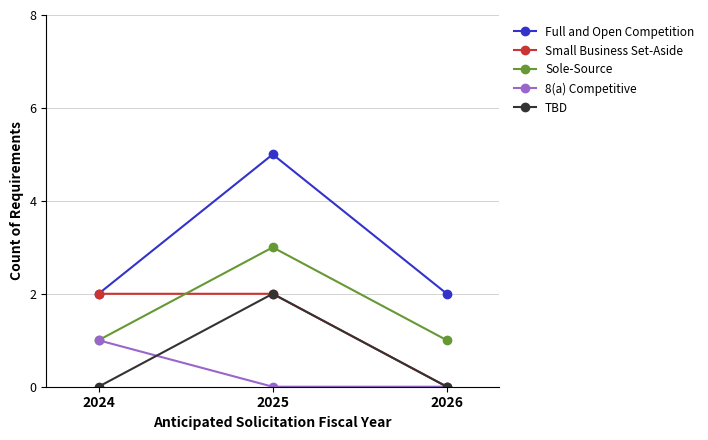

The value of TBD at 2024 is -1. True or false?

False